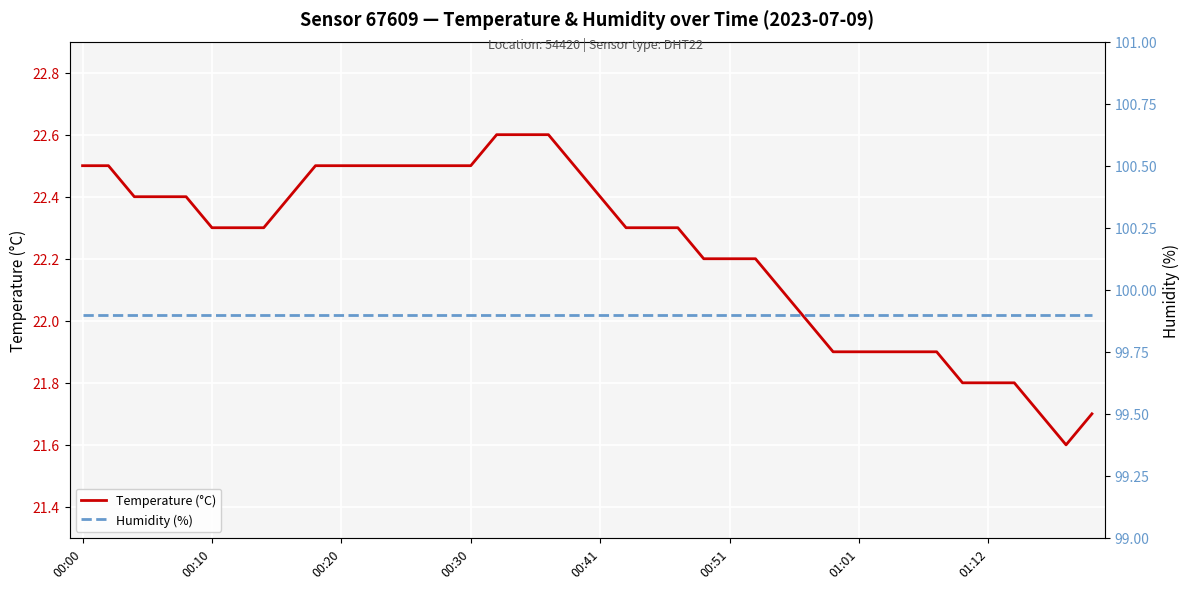

At which category is the sum across all series the highest?

16